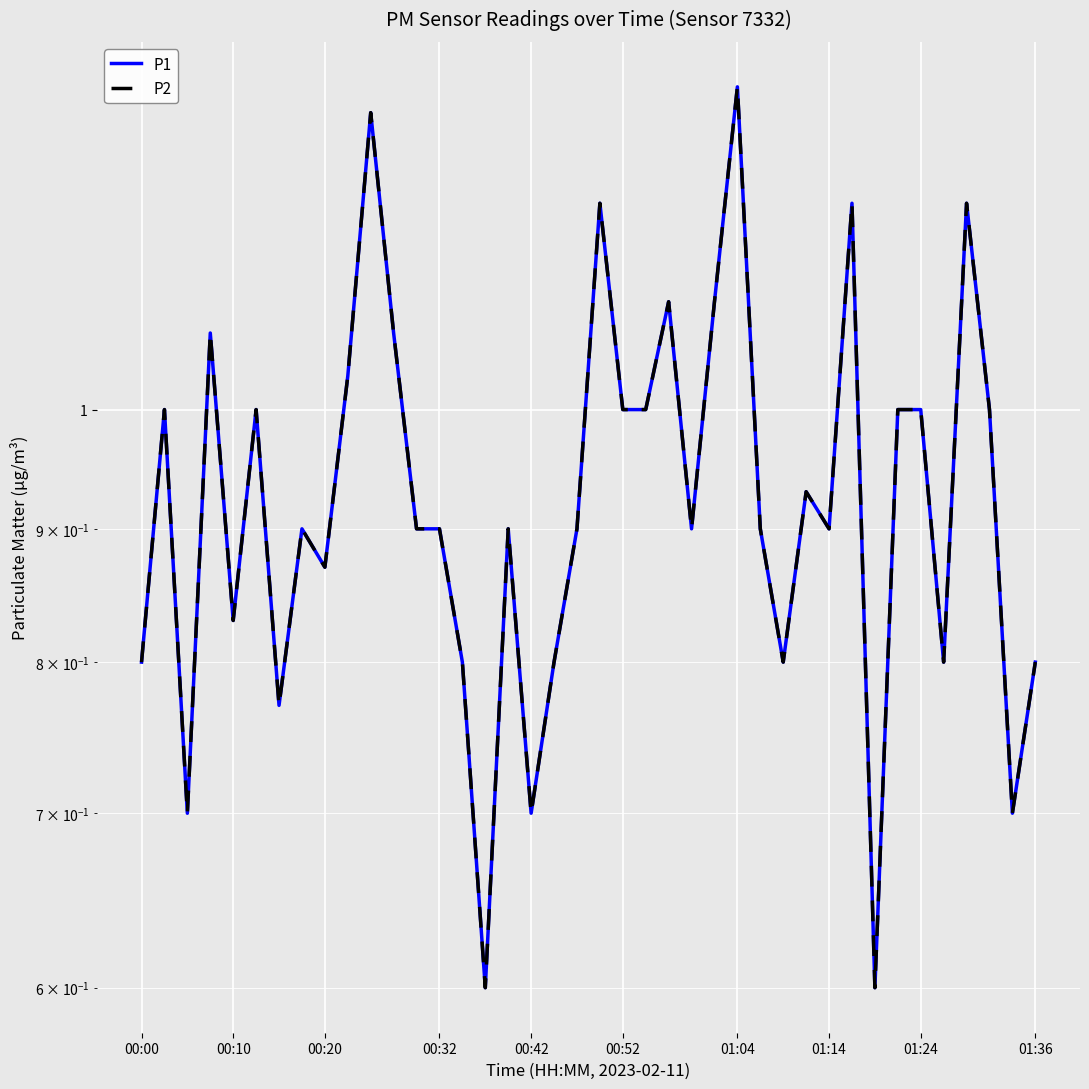

Read the P2 value at 00:42.

0.7